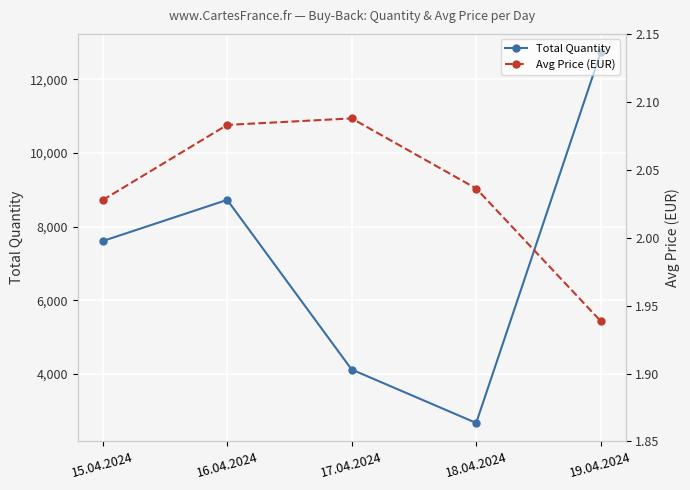

Reading left to right, transcribe all the data shown in this chart.

Total Quantity: 7610.0	8729.0	4120.0	2669.0	12735.0
Avg Price (EUR): 2.0	2.1	2.1	2.0	1.9